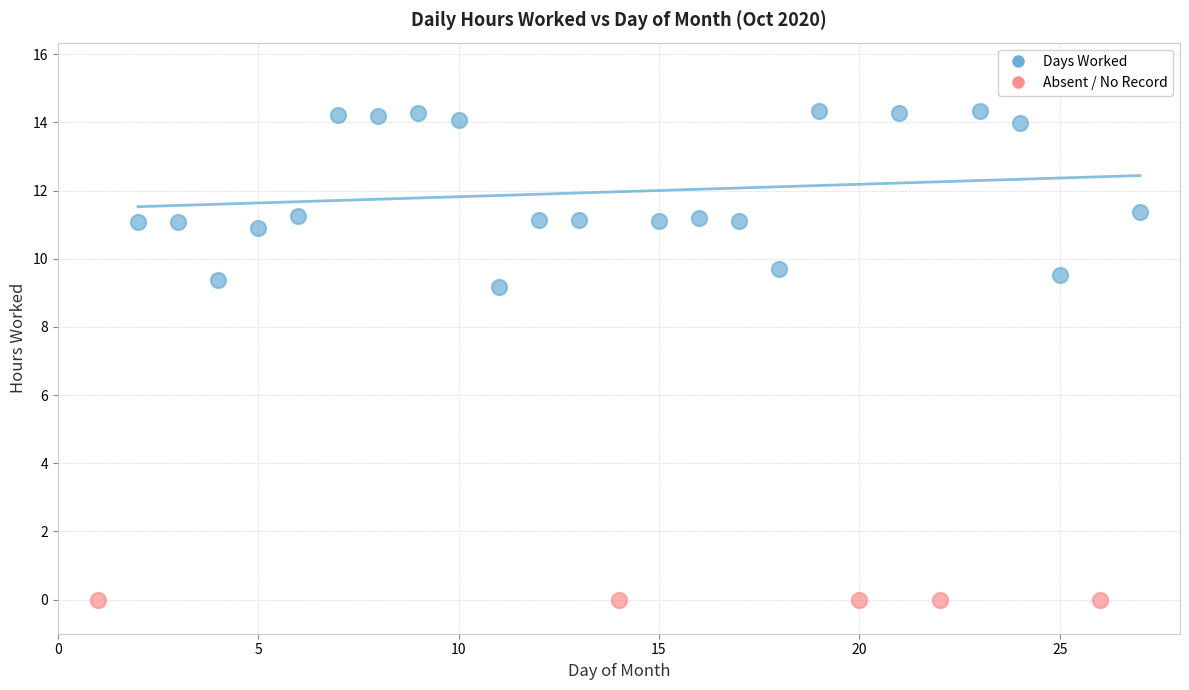

Which series contains the highest Y value?

Days Worked